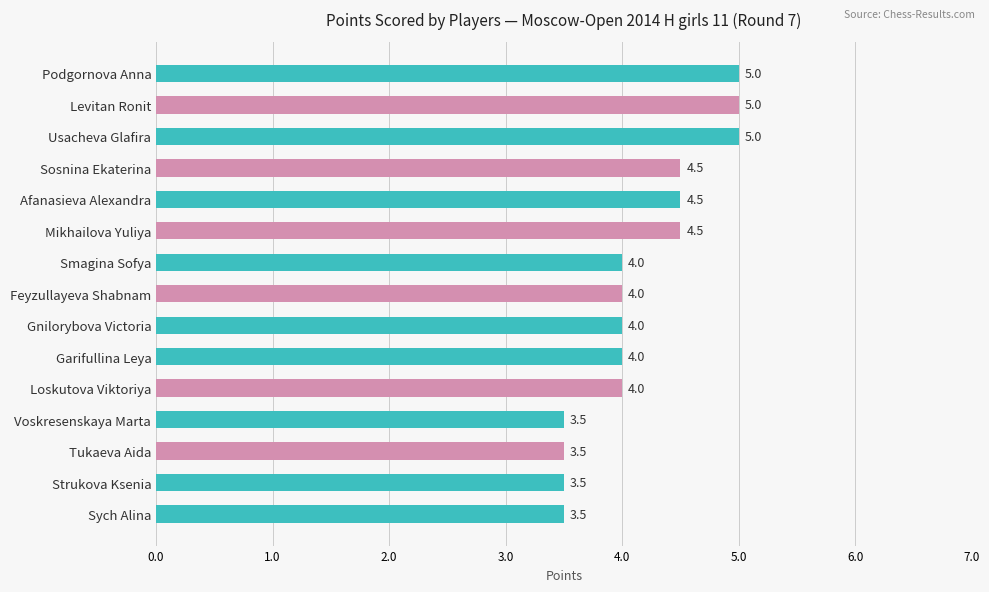

Reading top to bottom, transcribe all the data shown in this chart.

Podgornova Anna=5.0	Levitan Ronit=5.0	Usacheva Glafira=5.0	Sosnina Ekaterina=4.5	Afanasieva Alexandra=4.5	Mikhailova Yuliya=4.5	Smagina Sofya=4.0	Feyzullayeva Shabnam=4.0	Gnilorybova Victoria=4.0	Garifullina Leya=4.0	Loskutova Viktoriya=4.0	Voskresenskaya Marta=3.5	Tukaeva Aida=3.5	Strukova Ksenia=3.5	Sych Alina=3.5